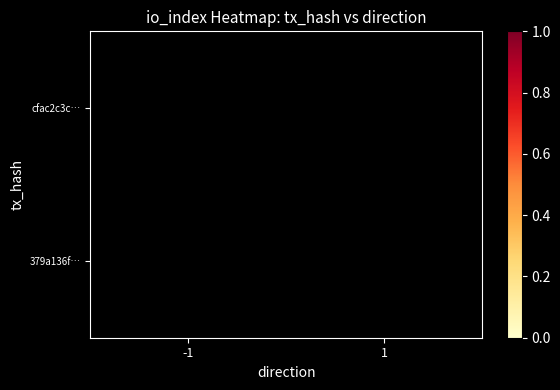

At 1, list the series in order from largest to smallest.

379a136f…, cfac2c3c…